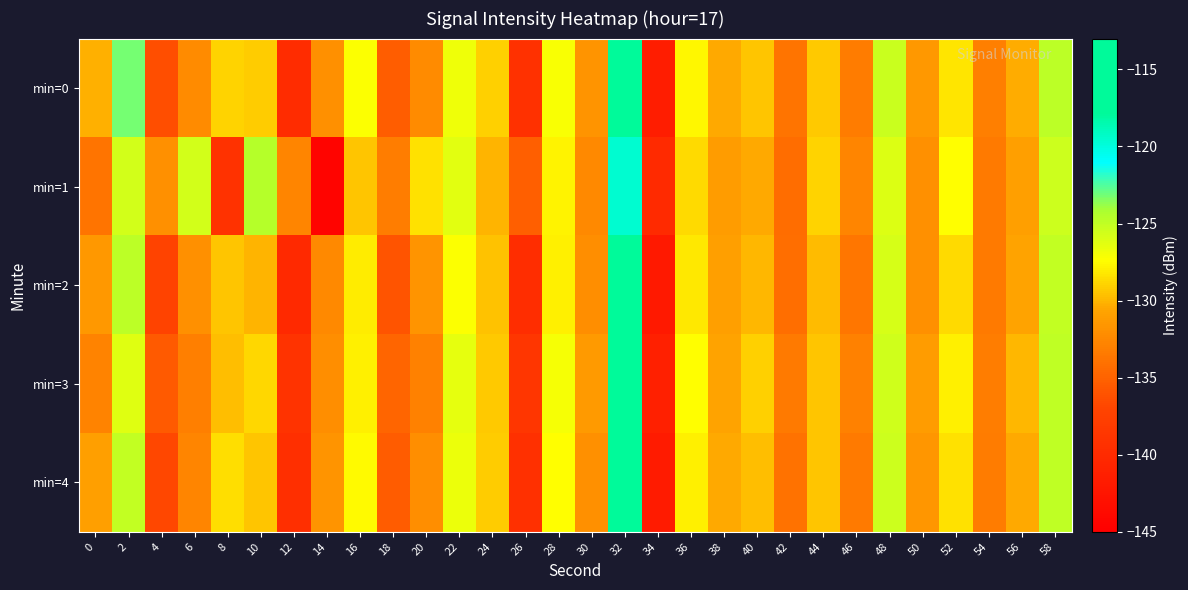

How many distinct data groups are displayed?

5